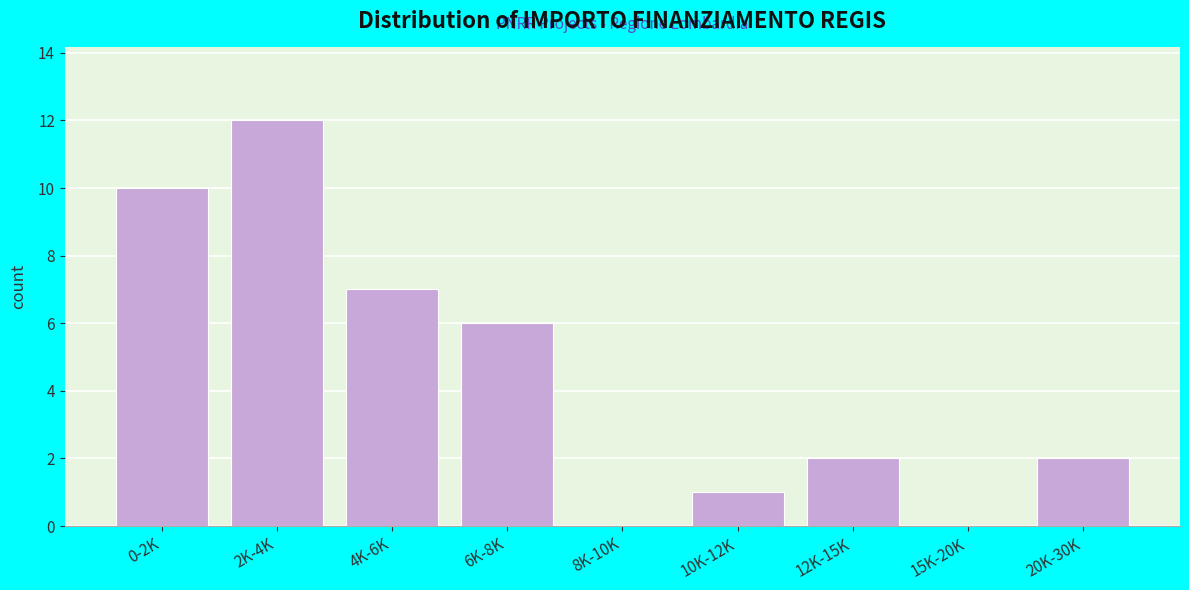

Reading left to right, list all the values displayed in this chart.

0-2K=10	2K-4K=12	4K-6K=7	6K-8K=6	8K-10K=0	10K-12K=1	12K-15K=2	15K-20K=0	20K-30K=2